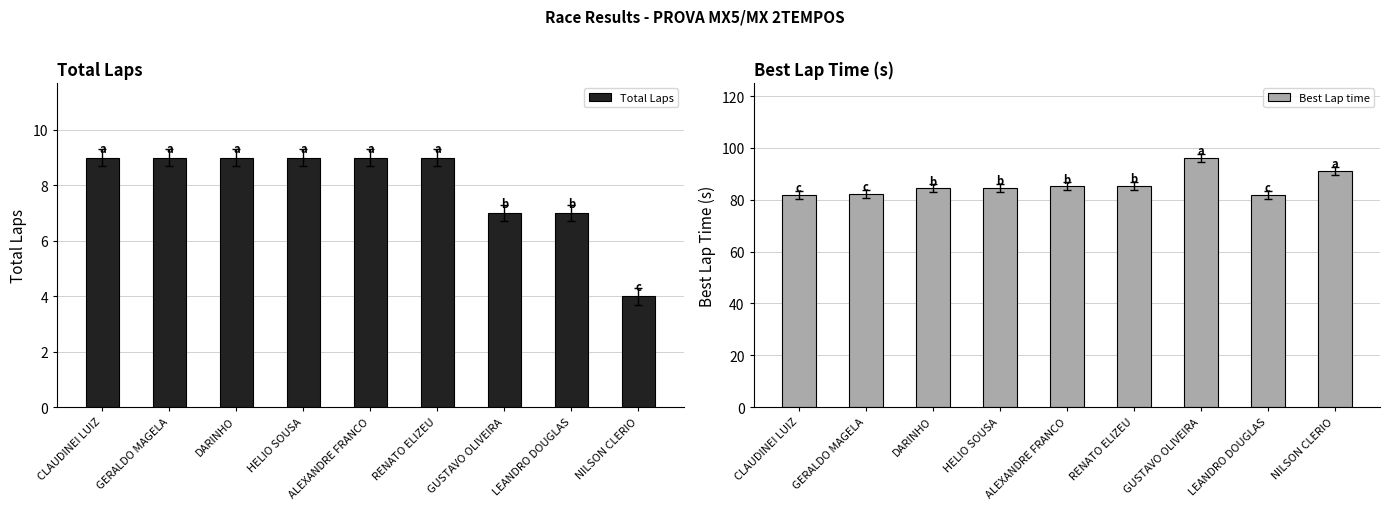

How many data points does each series have?

9